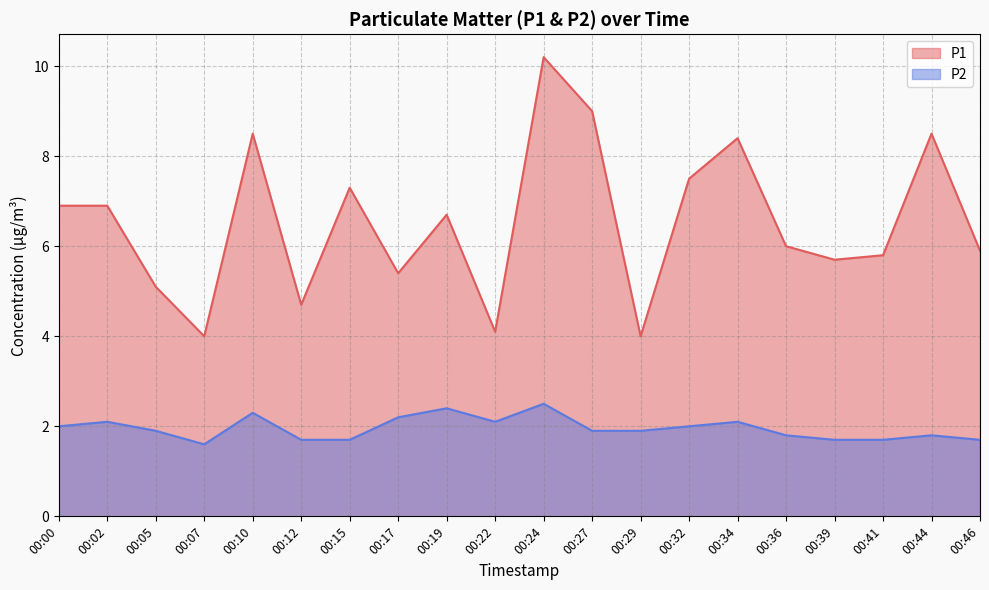

What is the value of the P2 point at the 3rd from the left?

1.9